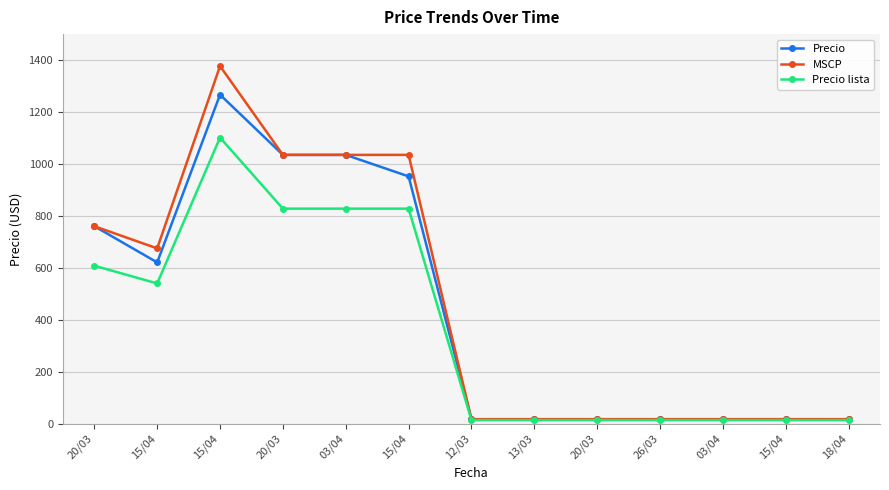

Which category has the highest value across all series?

15/04